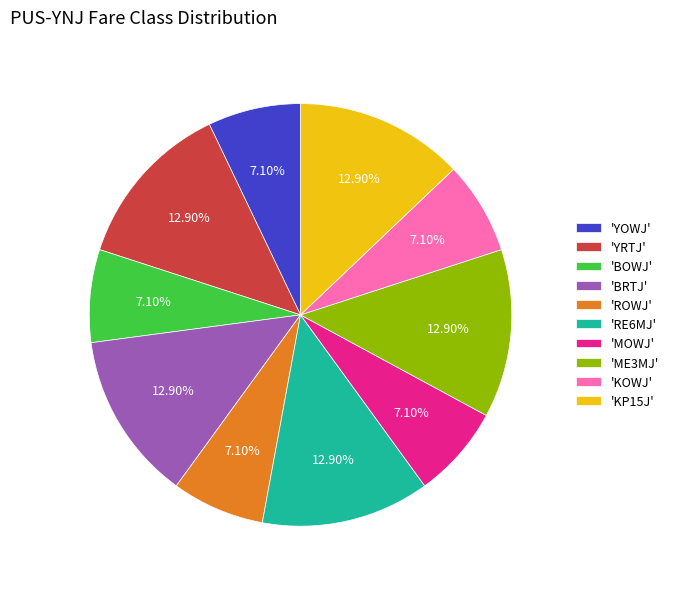

Do 'RE6MJ' and 'YRTJ' together represent more than half of the pie?

No